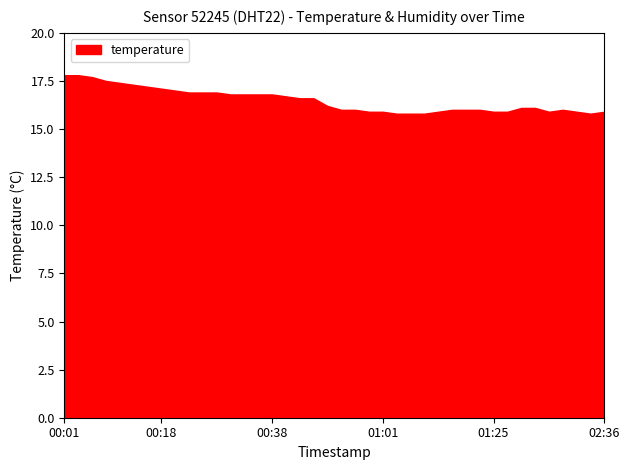

What is the average value of the temperature series?

16.5